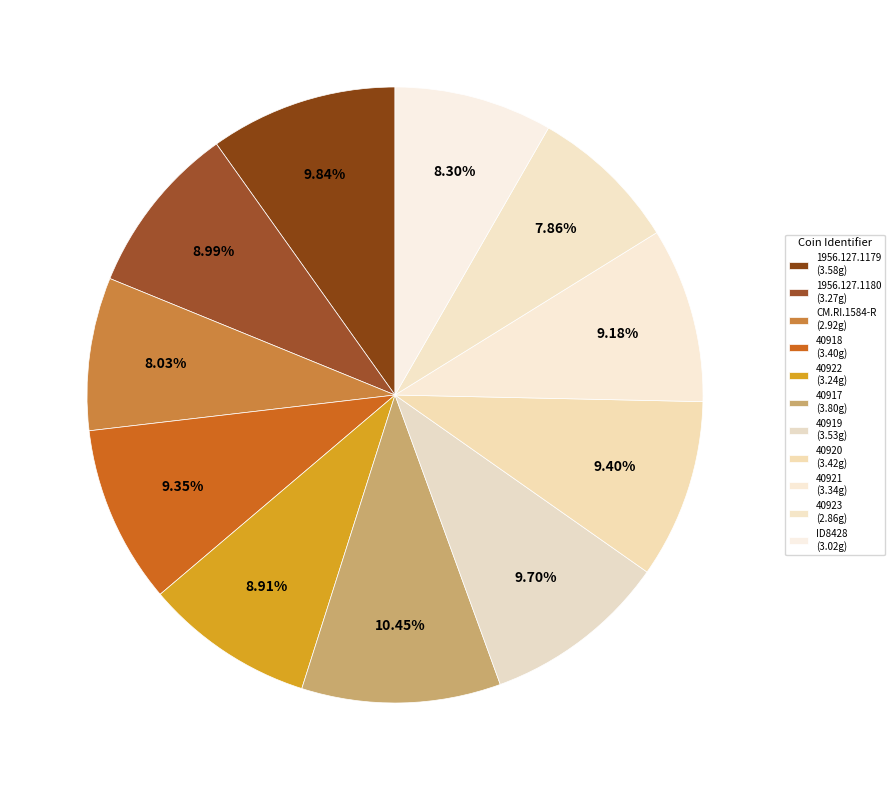

True or false: 40919 accounts for 19% of the total.

False